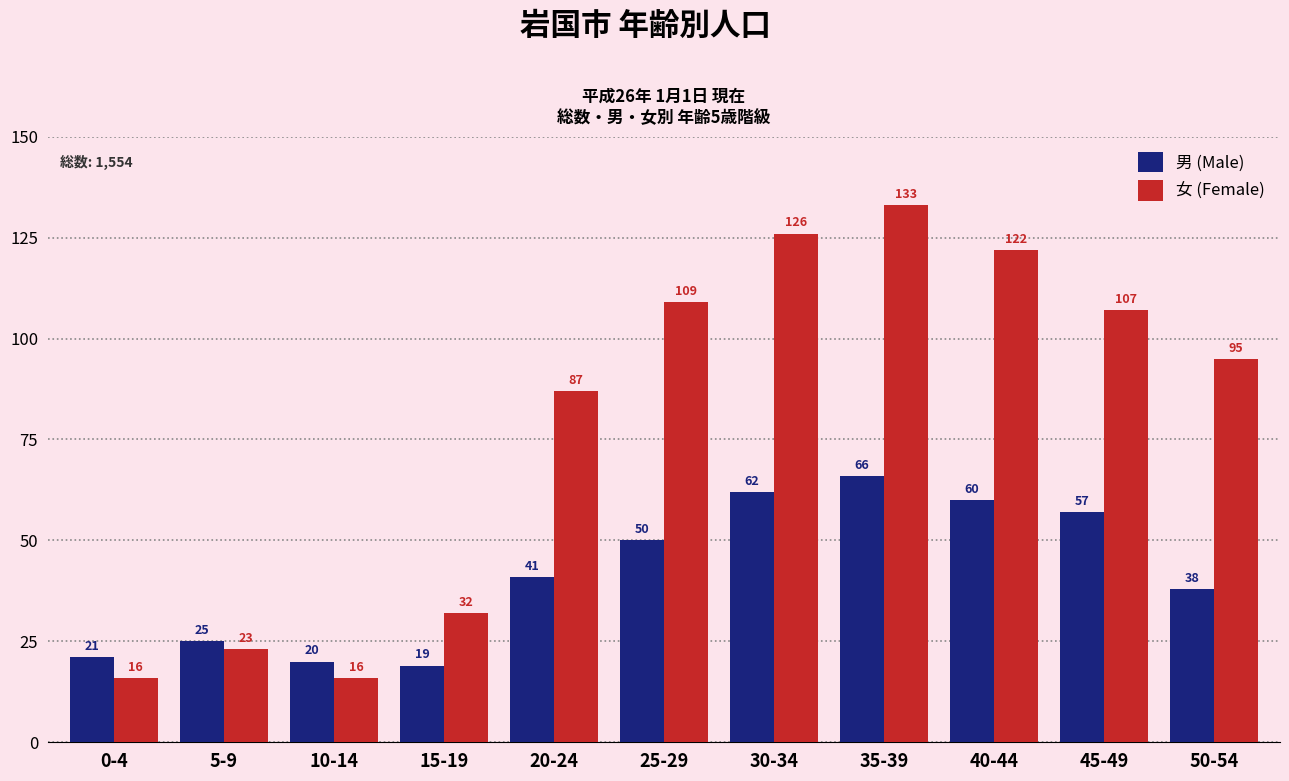

At 35-39, list the series in order from largest to smallest.

女 (Female), 男 (Male)